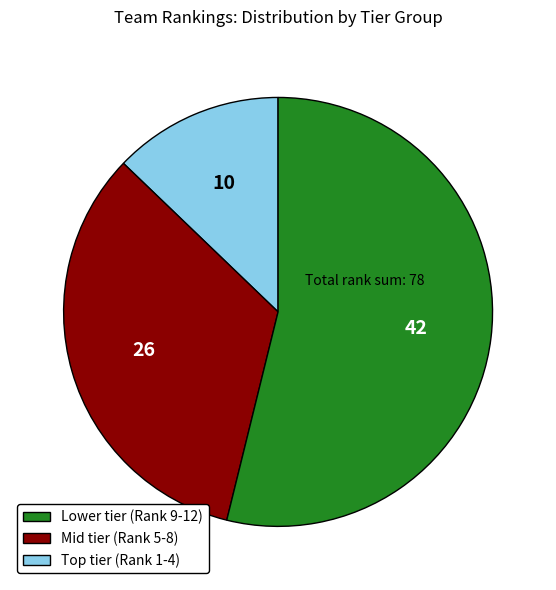

Is there a majority slice in this chart?

Yes